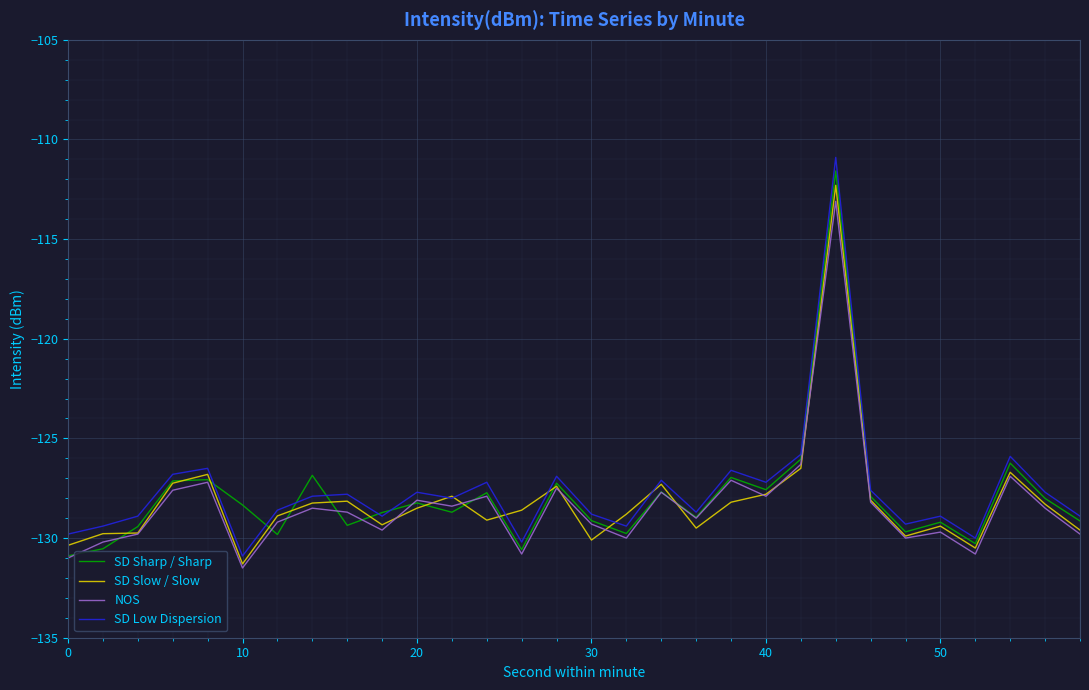

True or false: NOS has more than 1 points higher than both neighbors.

True